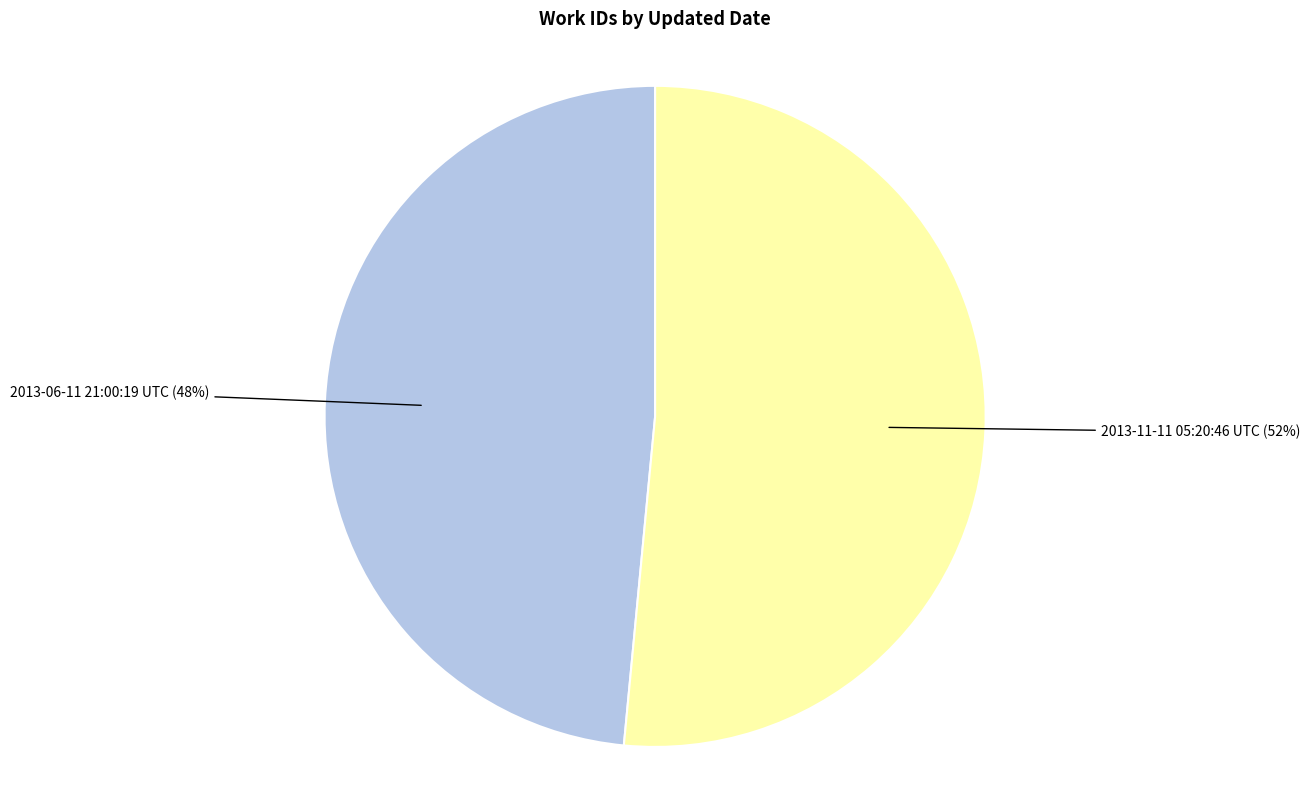

Which category has the smallest portion of the pie?

2013-06-11 21:00:19 UTC